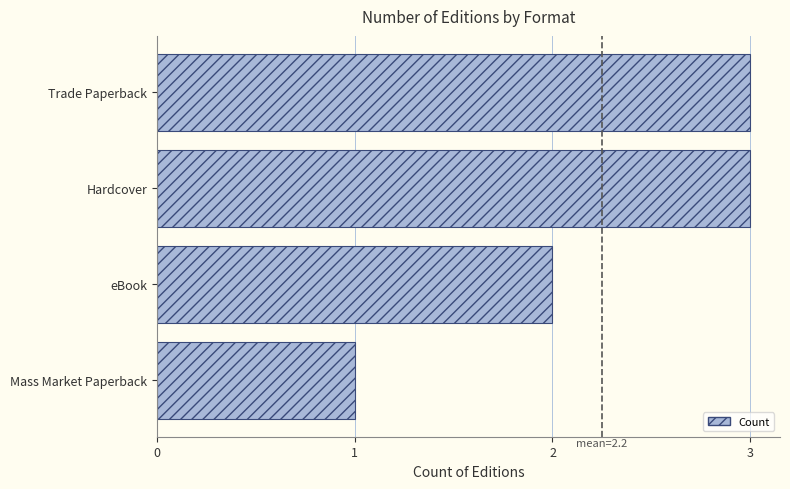

What is the sum of the values at Trade Paperback and Hardcover?

6